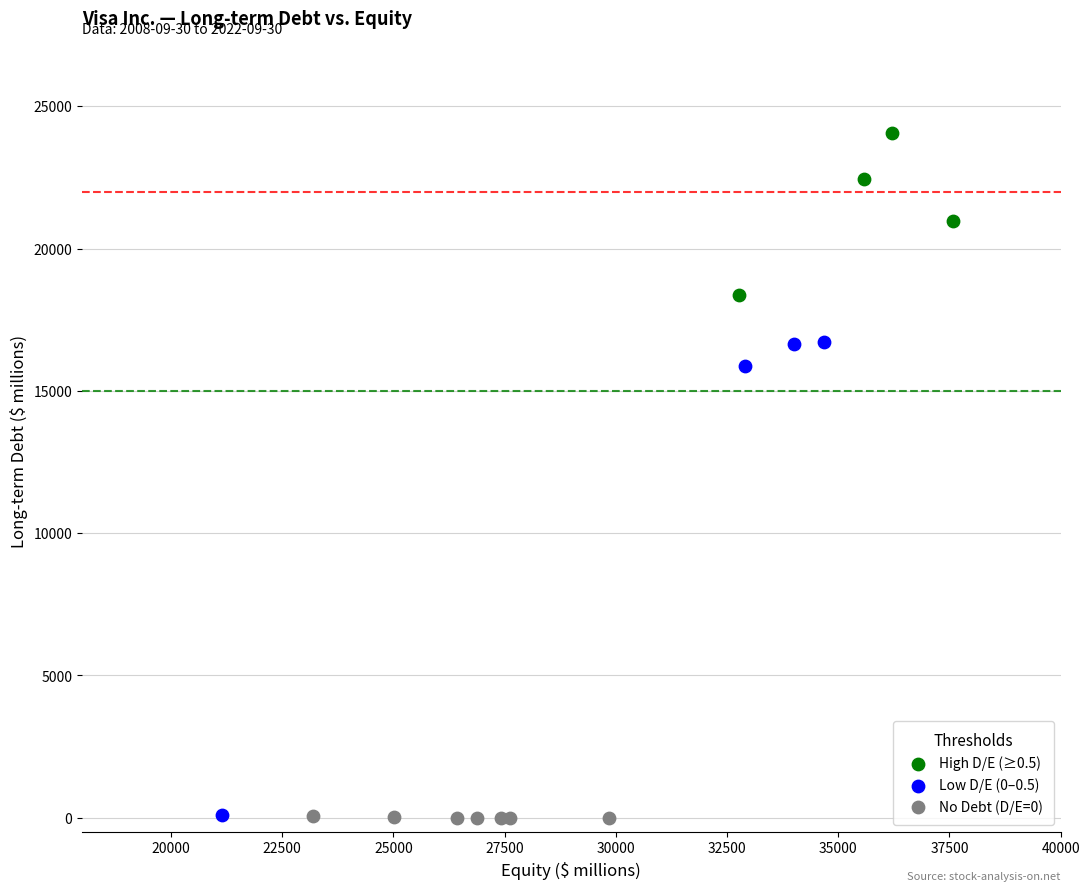

Which series contains the highest Y value?

High D/E (≥0.5)